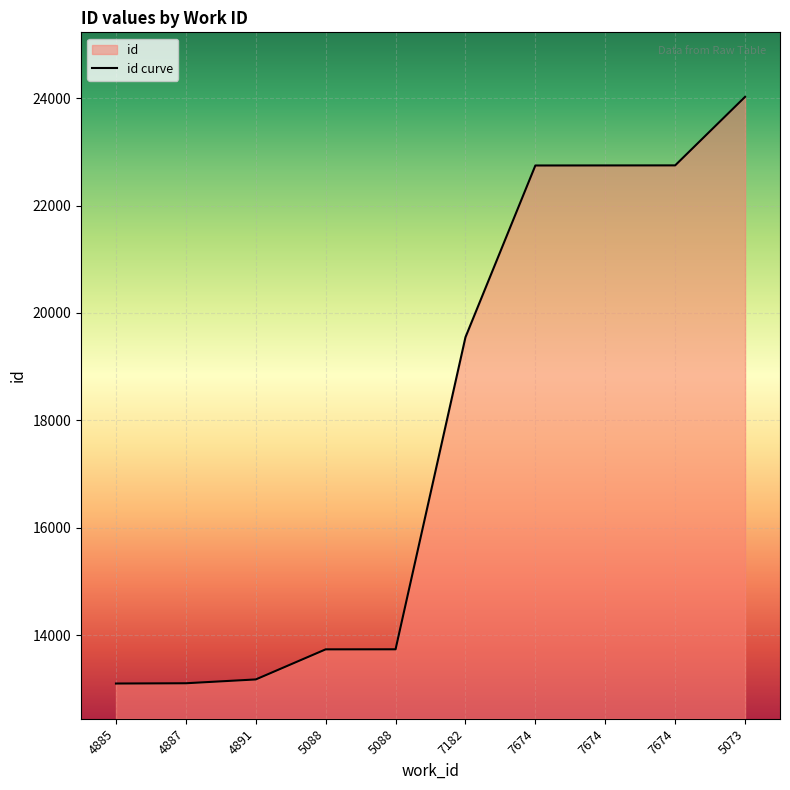

What is the smallest value displayed?

13104